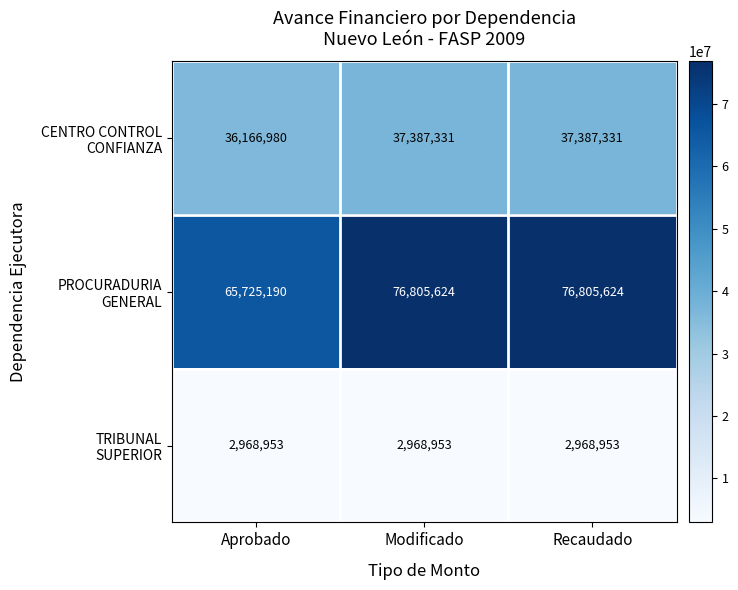

What is the total value across all series at Aprobado?

104861123